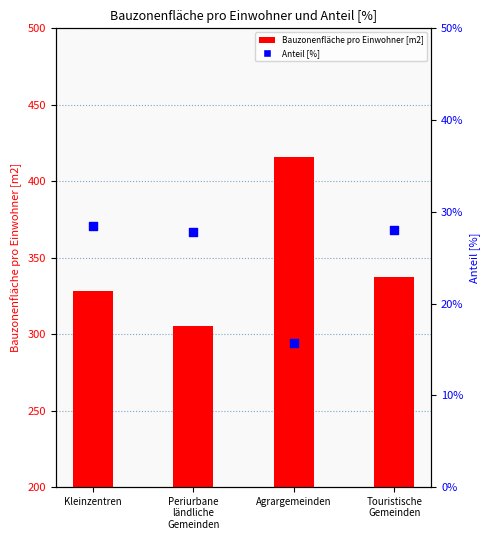

At how many categories does at least one series exceed 306?

3